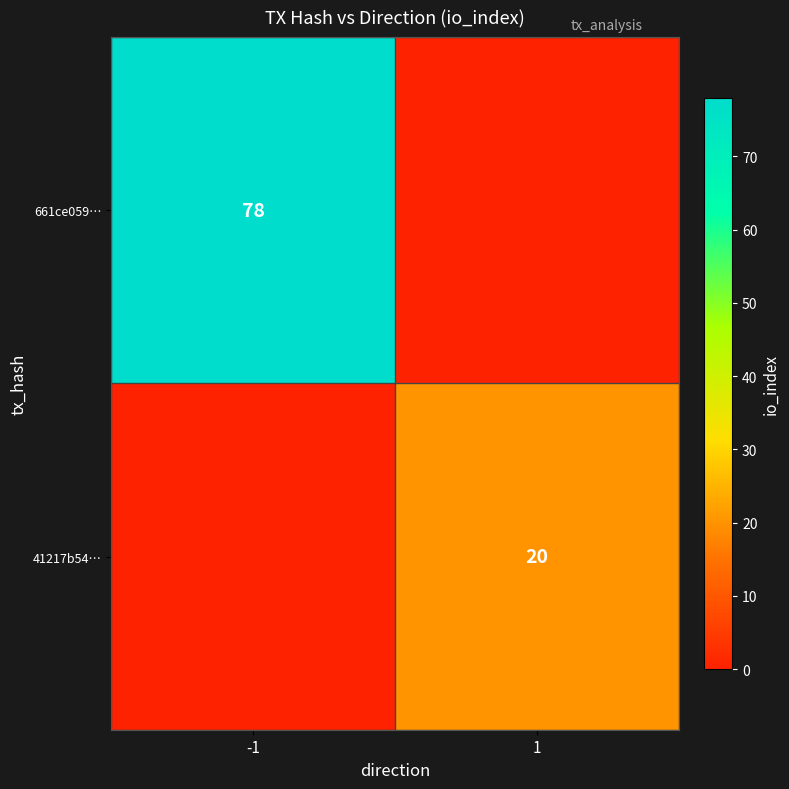

Is the value of 41217b54… at 1 greater than the value of 661ce059… at -1?

No